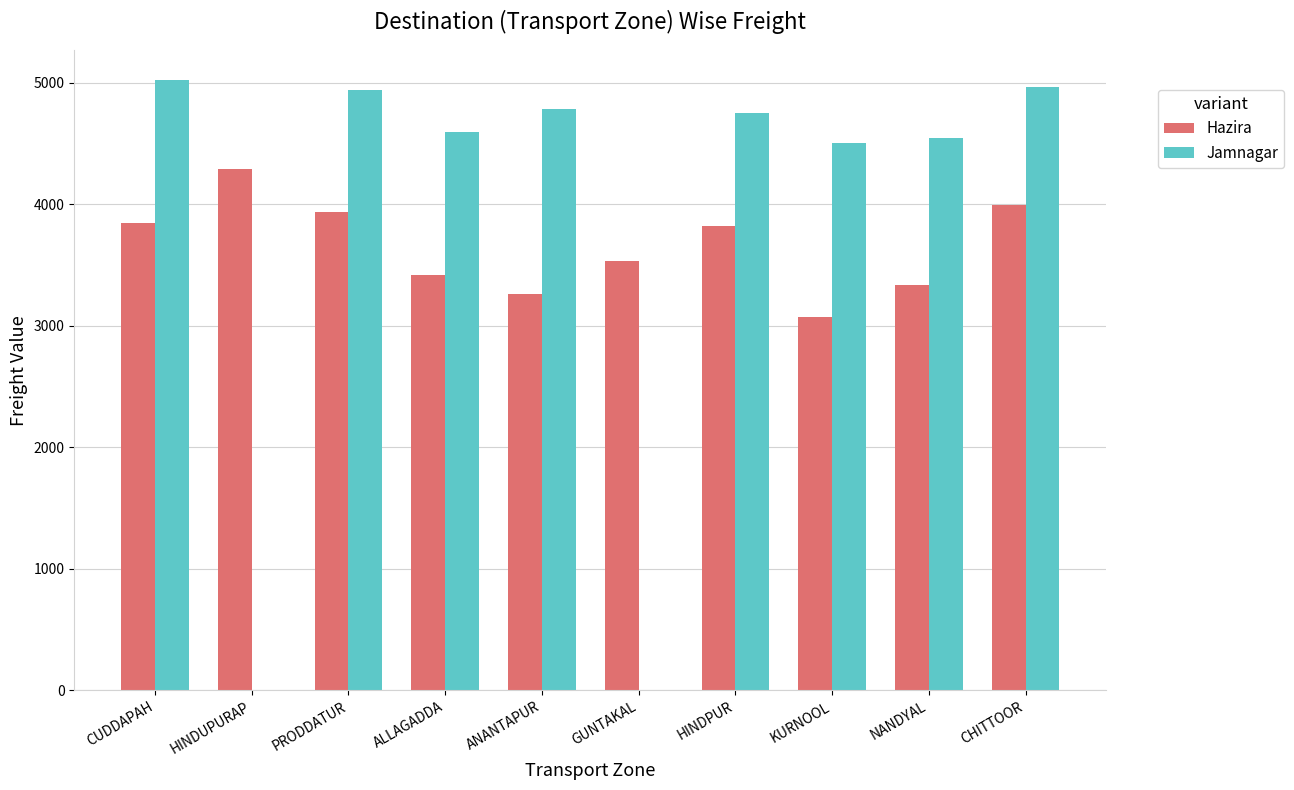

Is the value of Hazira at GUNTAKAL greater than the value of Jamnagar at GUNTAKAL?

Yes